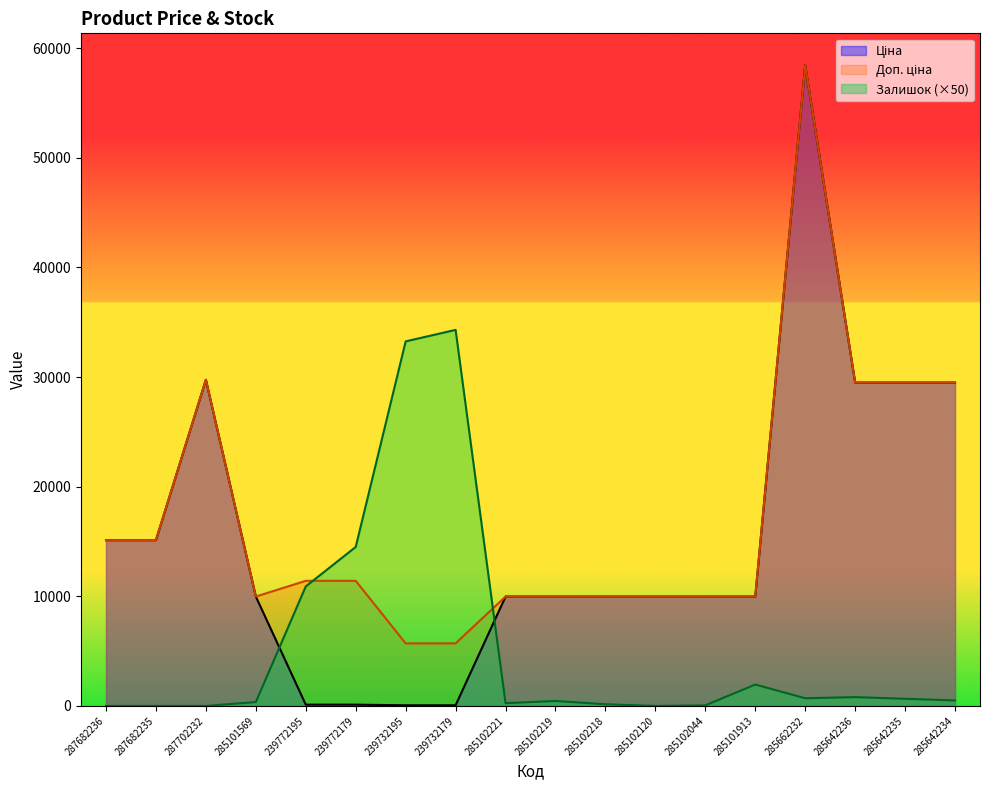

True or false: Доп. ціна and Ціна cross at least once.

False